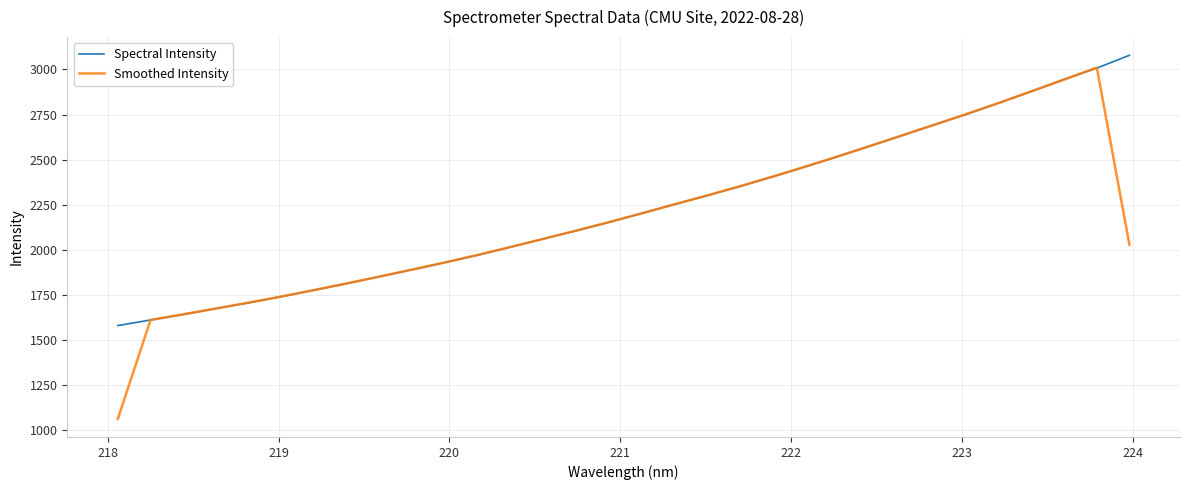

What is the smallest value displayed?

1064.2